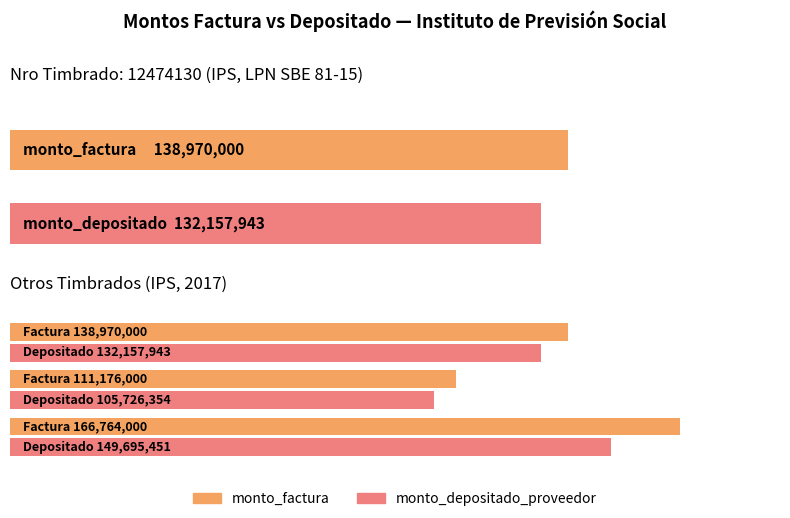

The value at 0.00 is 70032927. True or false?

False